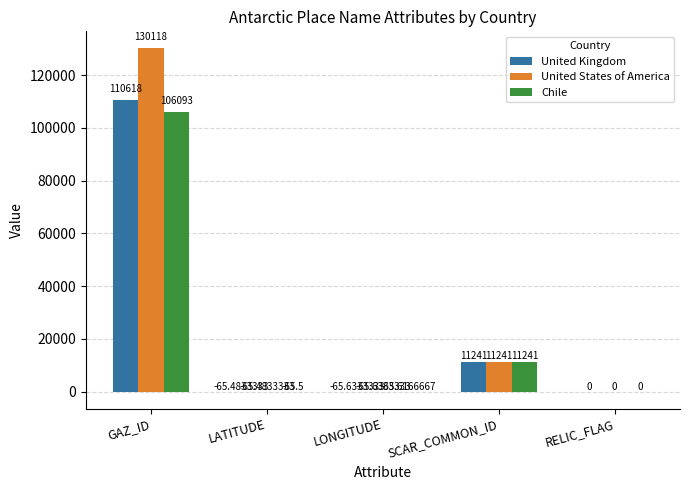

Which series has the largest total across all categories?

United States of America